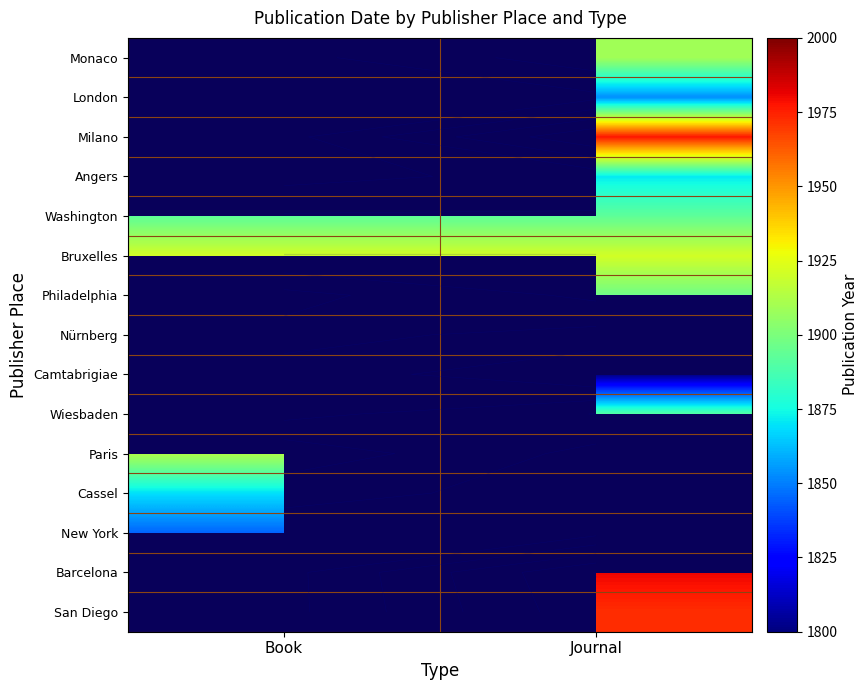

At which category does the chart reach its peak across all series?

Journal